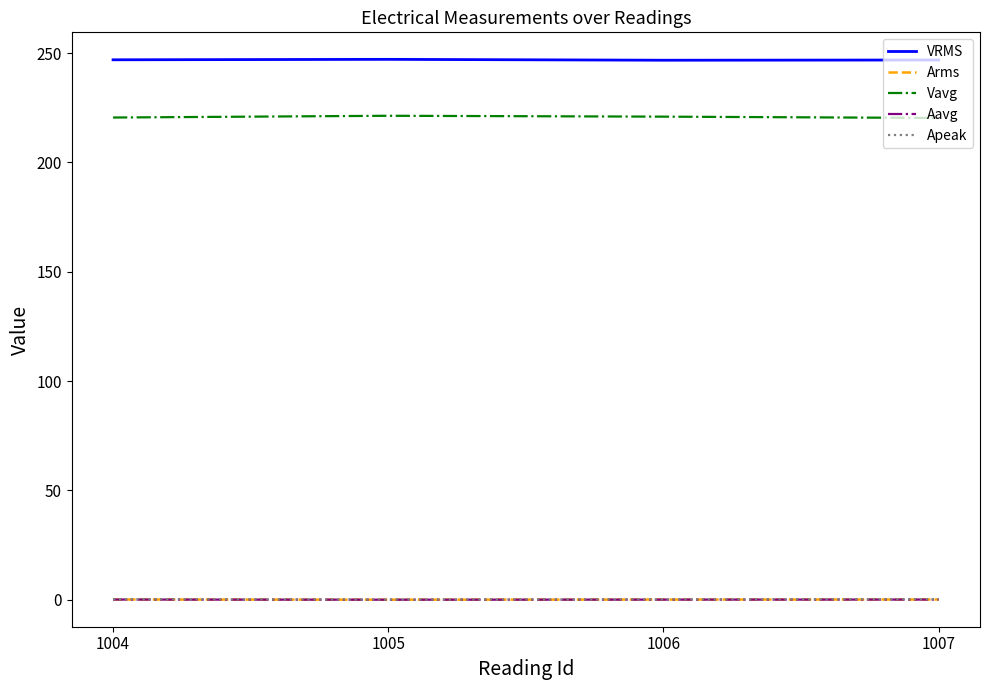

The Vavg series shows 221.3 at 1005. True or false?

True